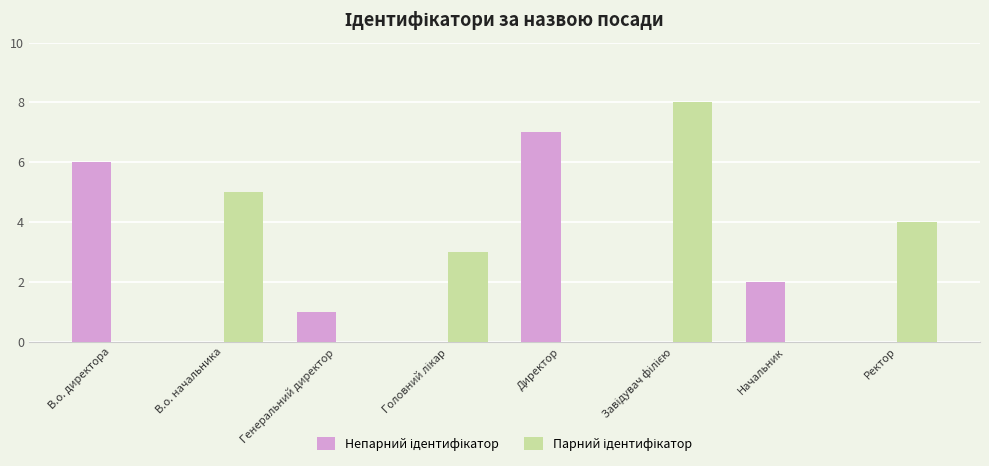

Are the bars grouped side by side (vs. stacked)?

Yes